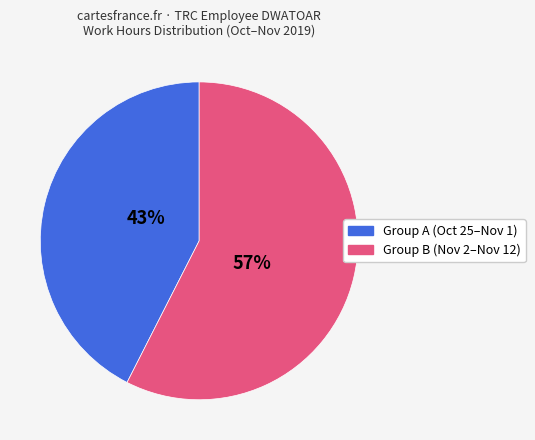

Does any single category account for the majority?

Yes